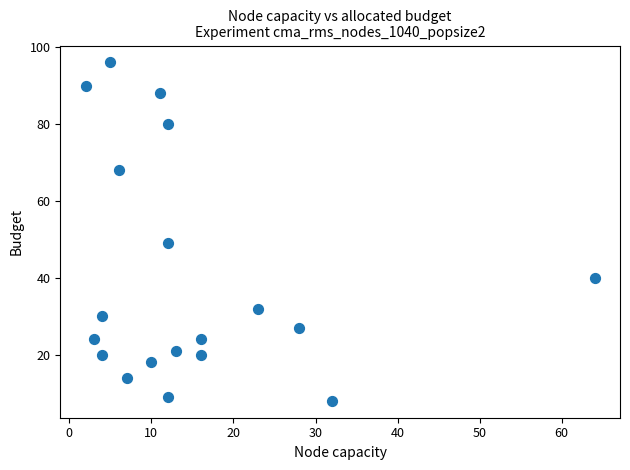

What is the range of X values (max minus min)?

62